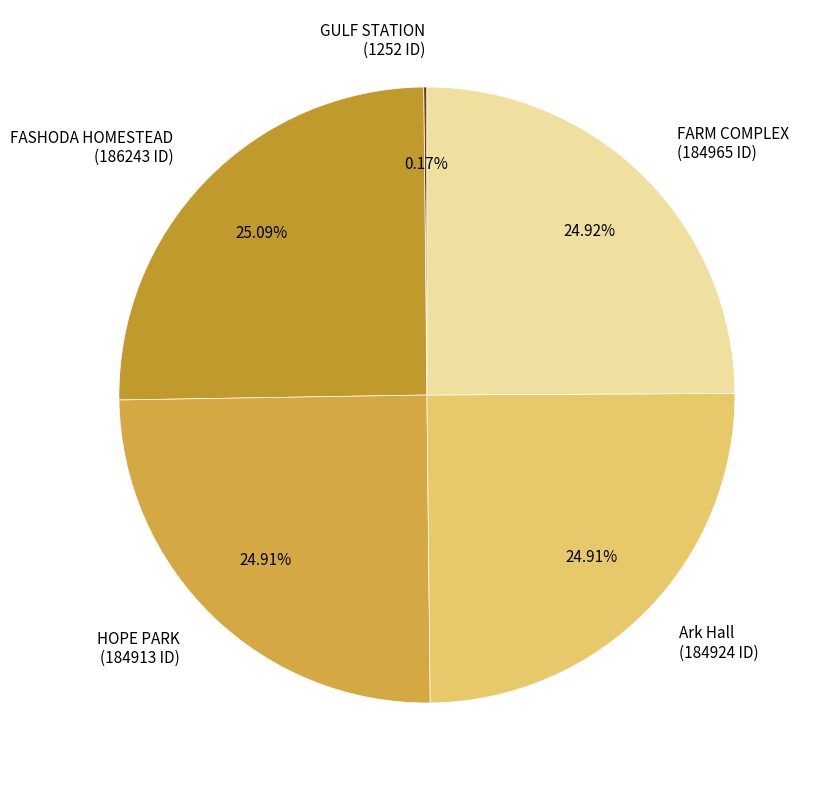

Approximately how many times larger is the value at FARM COMPLEX (184965 ID) compared to FASHODA HOMESTEAD (186243 ID)?

1.0